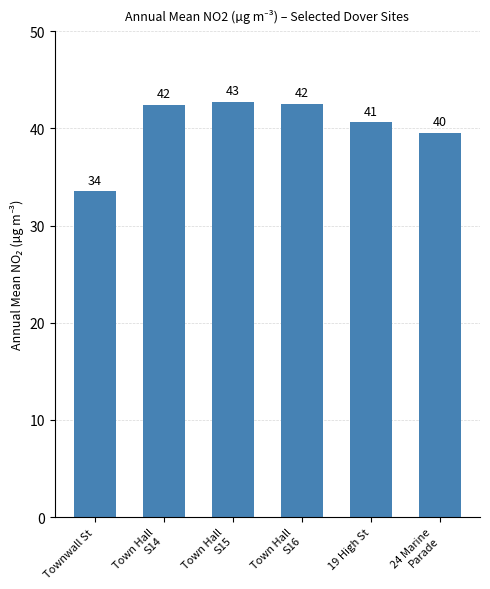

Rank the categories by value from highest to lowest.

Town Hall
S15, Town Hall
S16, Town Hall
S14, 19 High St, 24 Marine
Parade, Townwall St